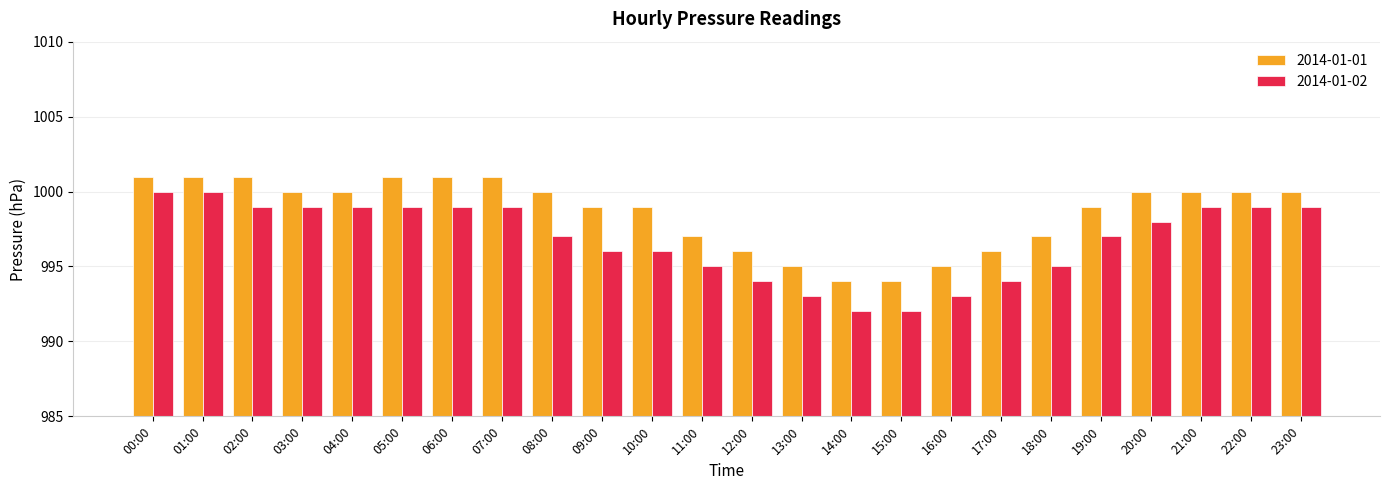

What is the average value of the 2014-01-02 series?

997